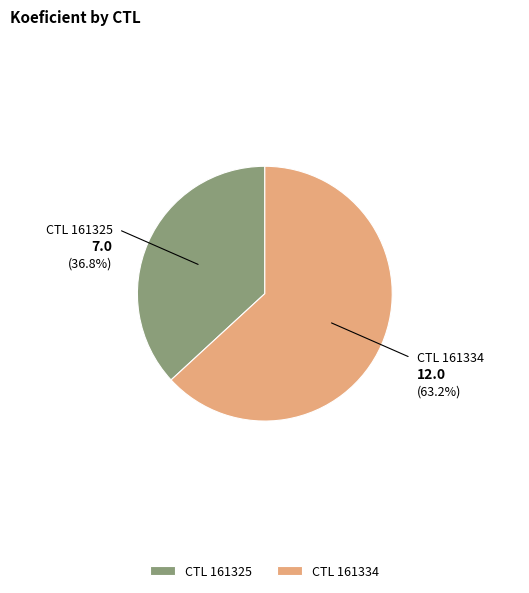

Which category has the biggest portion of the pie?

CTL 161334